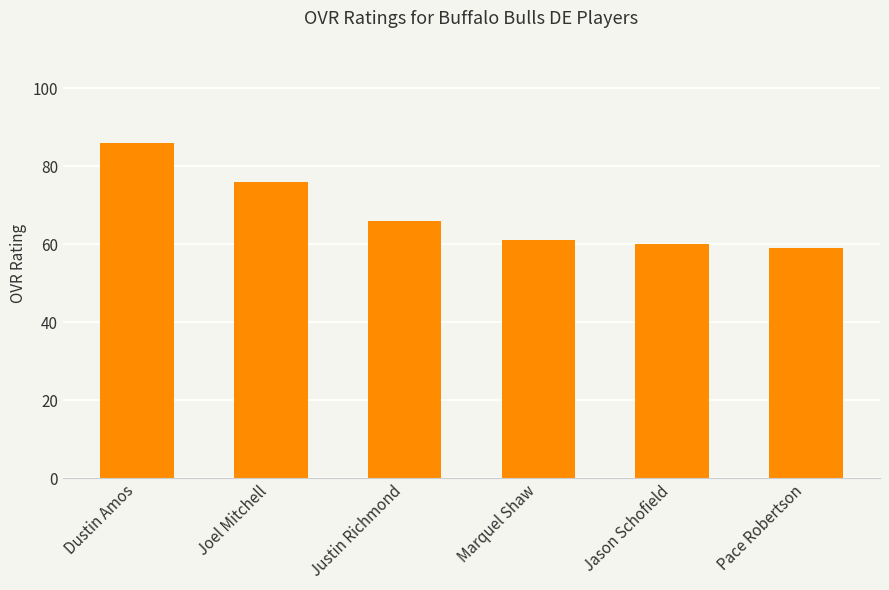

The value at Marquel Shaw is 61. True or false?

True